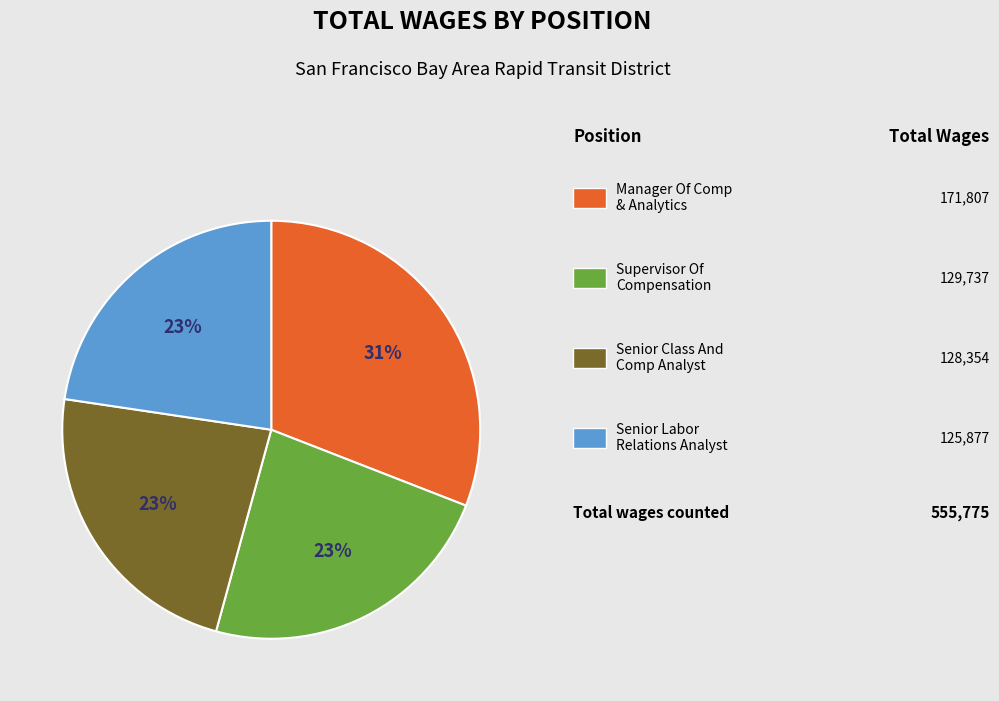

To the nearest percent, what is the difference between the largest and smallest slice percentages?

8%